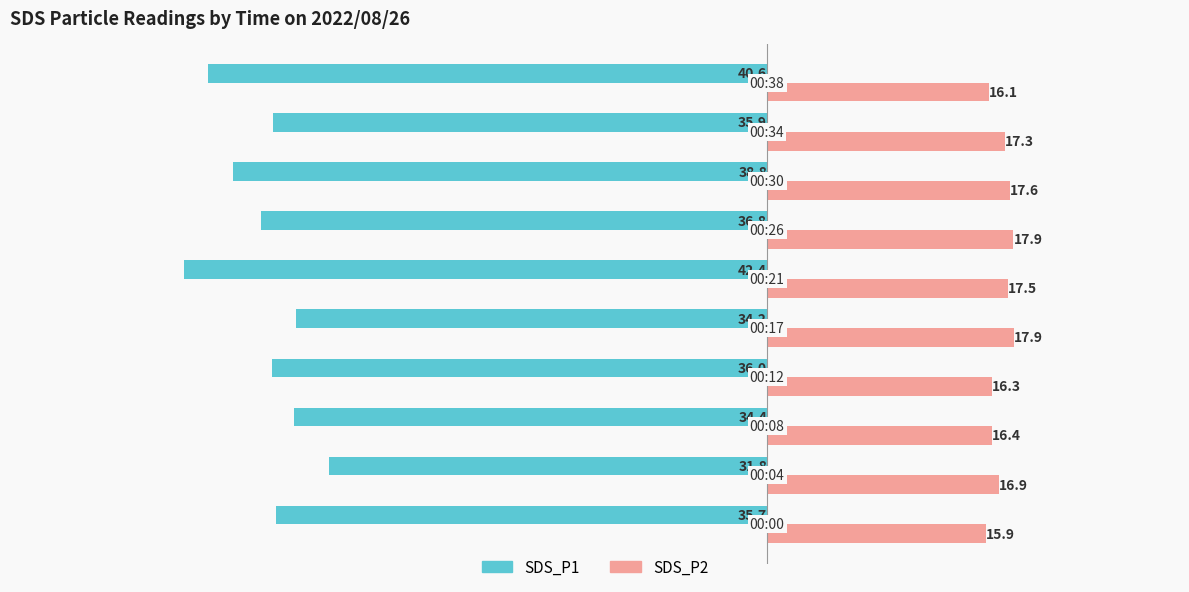

Rank the series by their average value, from highest to lowest.

SDS_P2, SDS_P1